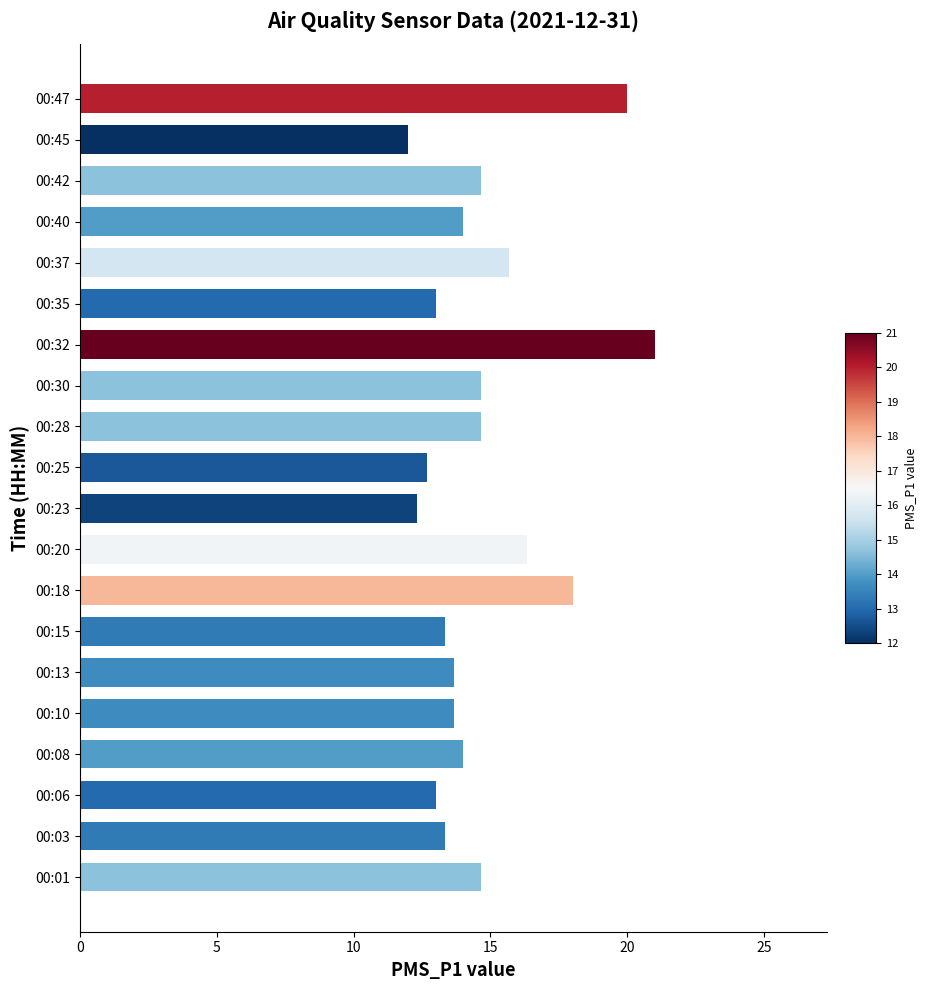

Which label corresponds to the smallest value in the chart?

00:45